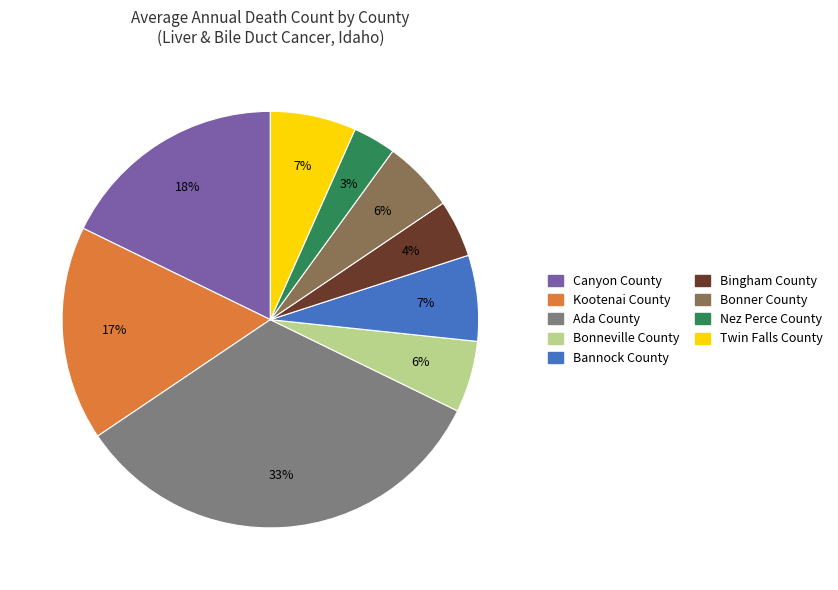

Count the number of slices in the pie.

9